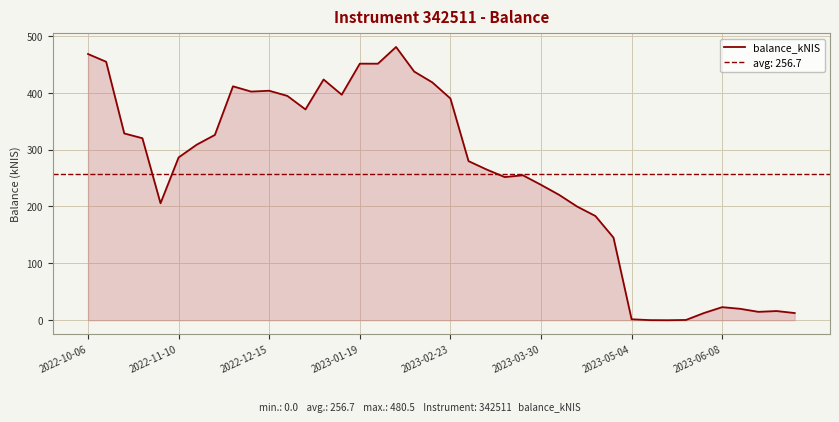

What is the maximum value for balance_kNIS?

480.5